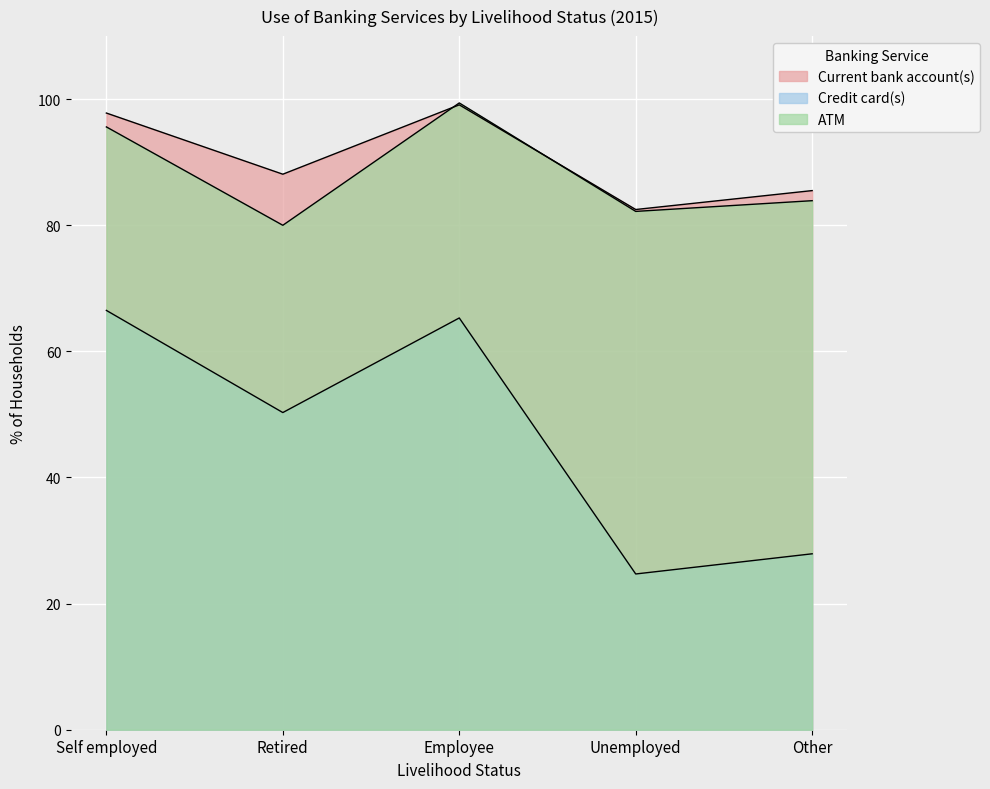

How many lines are shown in the chart?

3